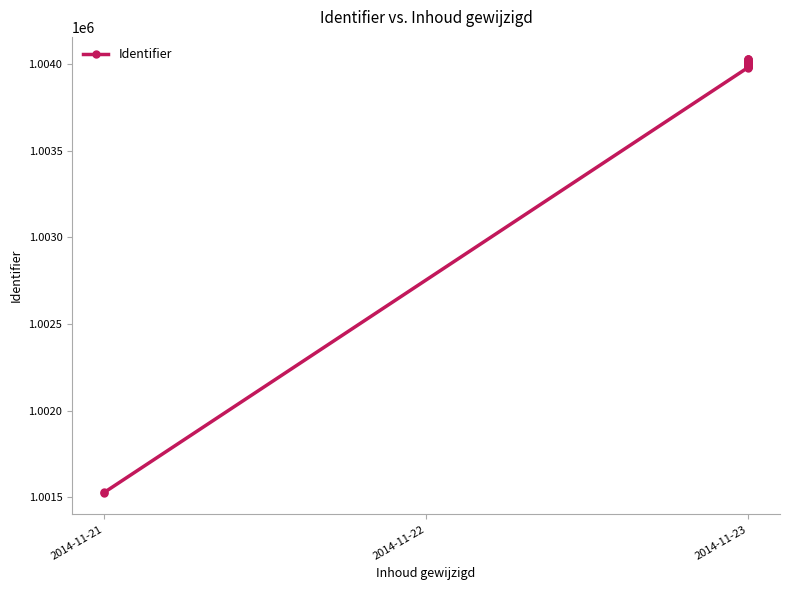

Is this an area chart (filled region under the line)?

No